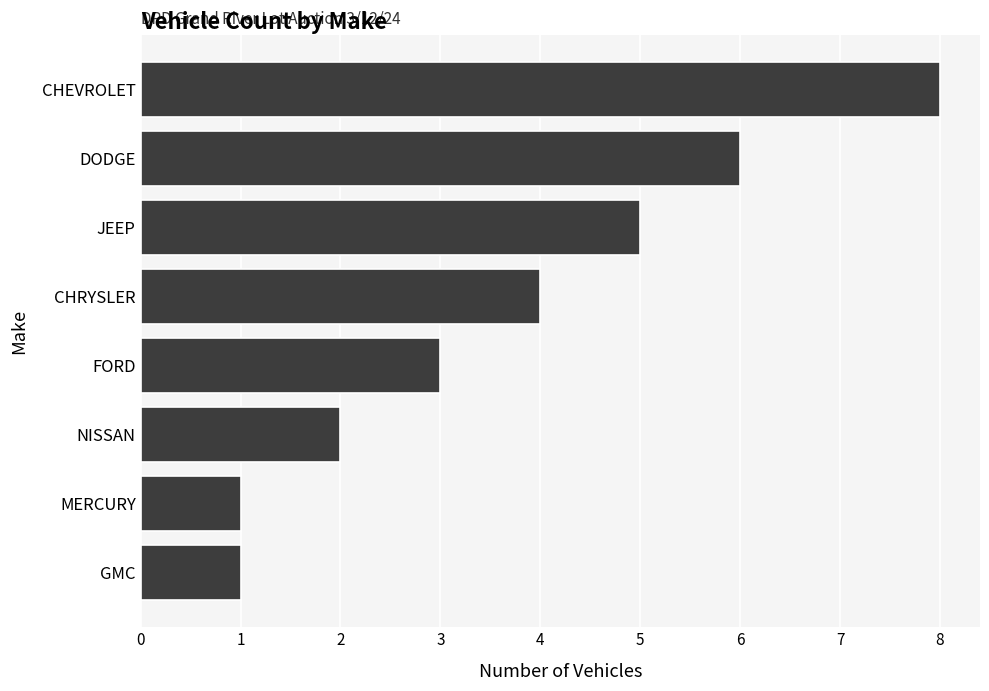

What is the maximum value shown in the chart?

8